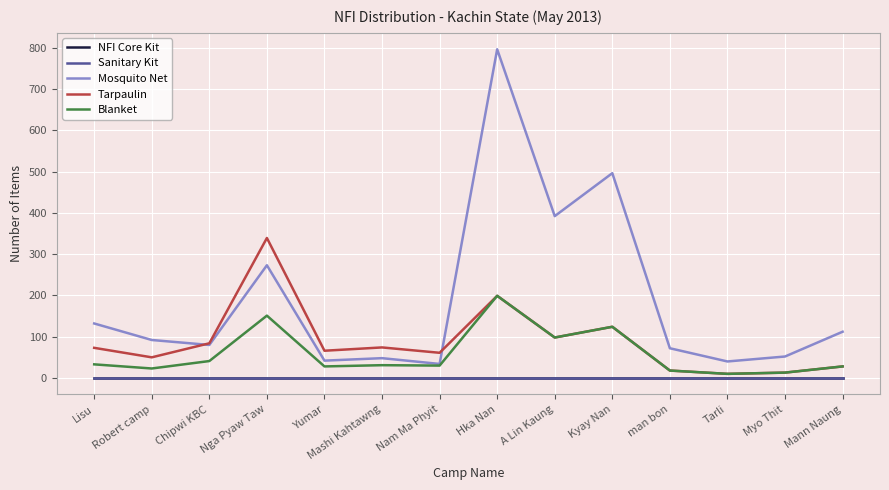

Reading left to right, transcribe all the data shown in this chart.

NFI Core Kit: 0	0	0	0	0	0	0	0	0	0	0	0	0	0
Sanitary Kit: 0	0	0	0	0	0	0	0	0	0	0	0	0	0
Mosquito Net: 132	92	80	273	42	48	34	796	392	496	72	40	52	112
Tarpaulin: 73	50	84	339	66	74	61	199	98	124	18	10	13	28
Blanket: 33	23	41	151	28	31	30	199	98	124	18	10	13	28